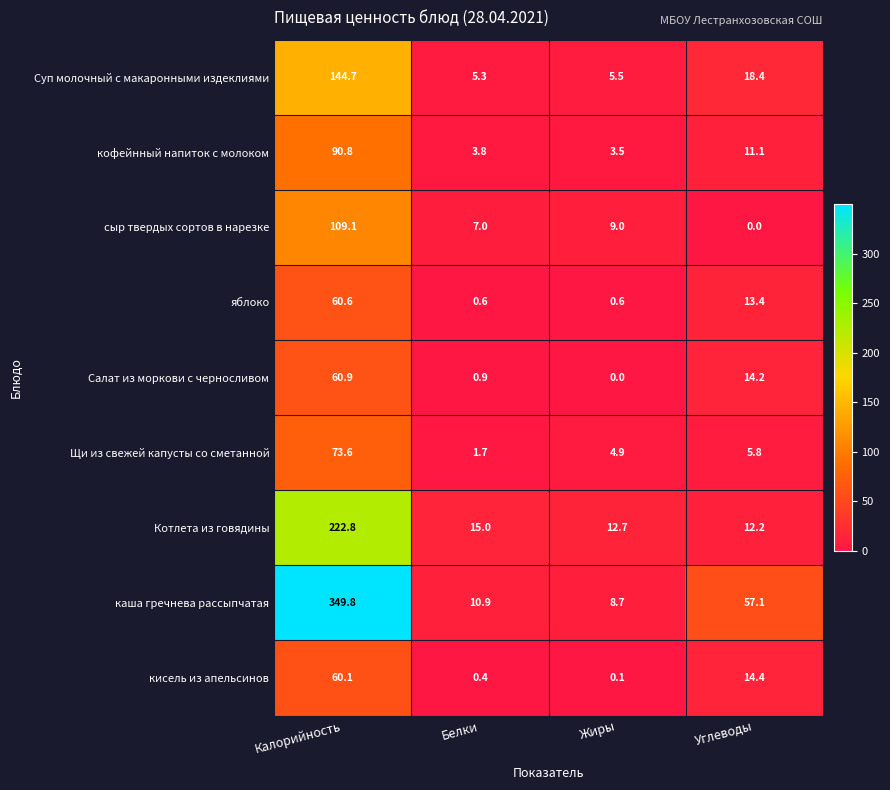

What is the total value across all series at Жиры?

45.0